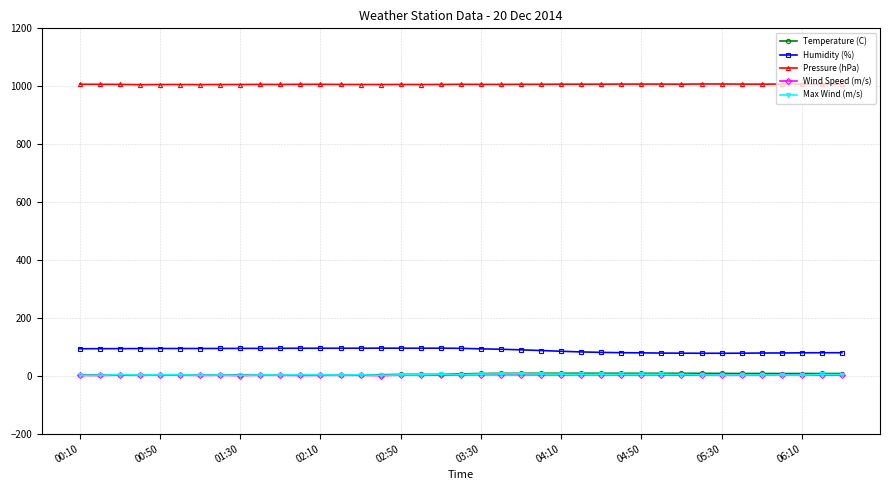

At how many categories does at least one series exceed 939?

39